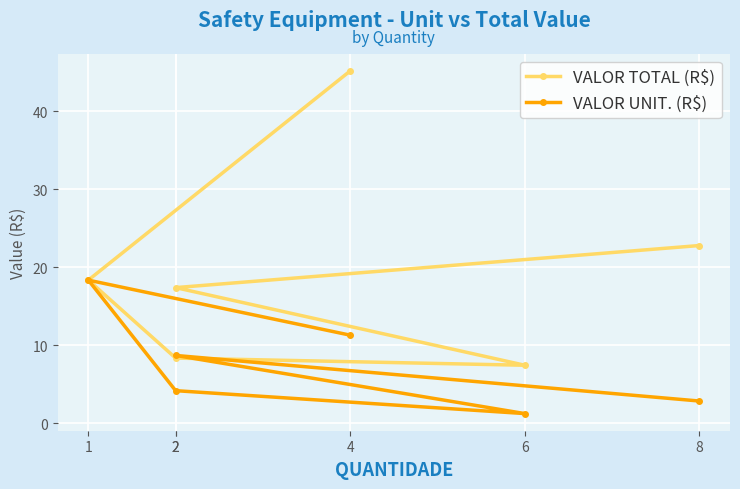

True or false: VALOR UNIT. (R$) has more than 1 interior local peaks.

True